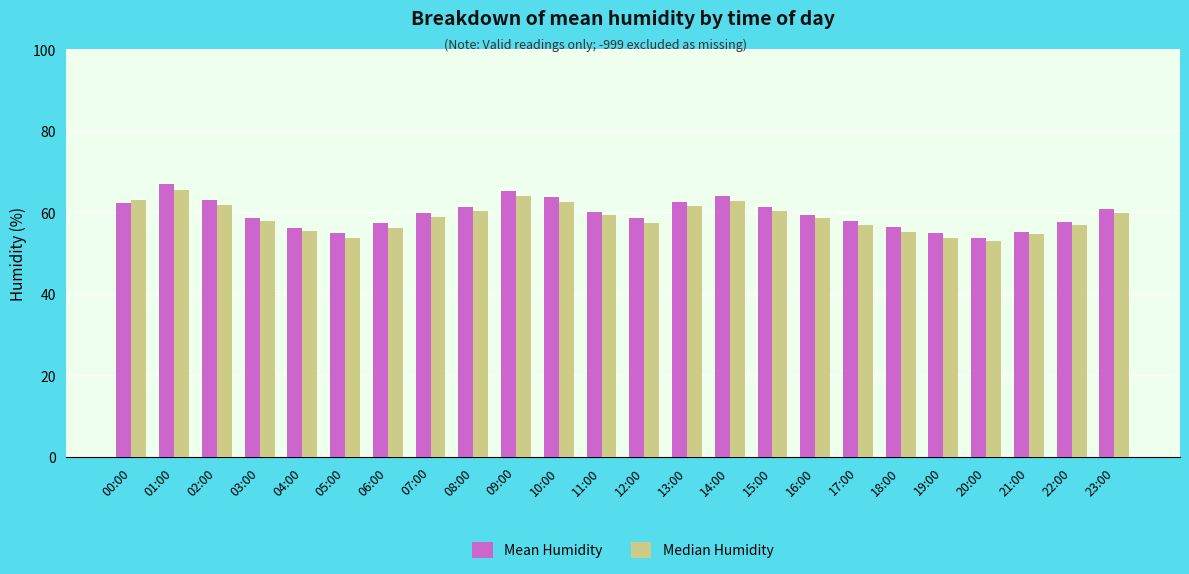

Does the chart contain any negative values?

No